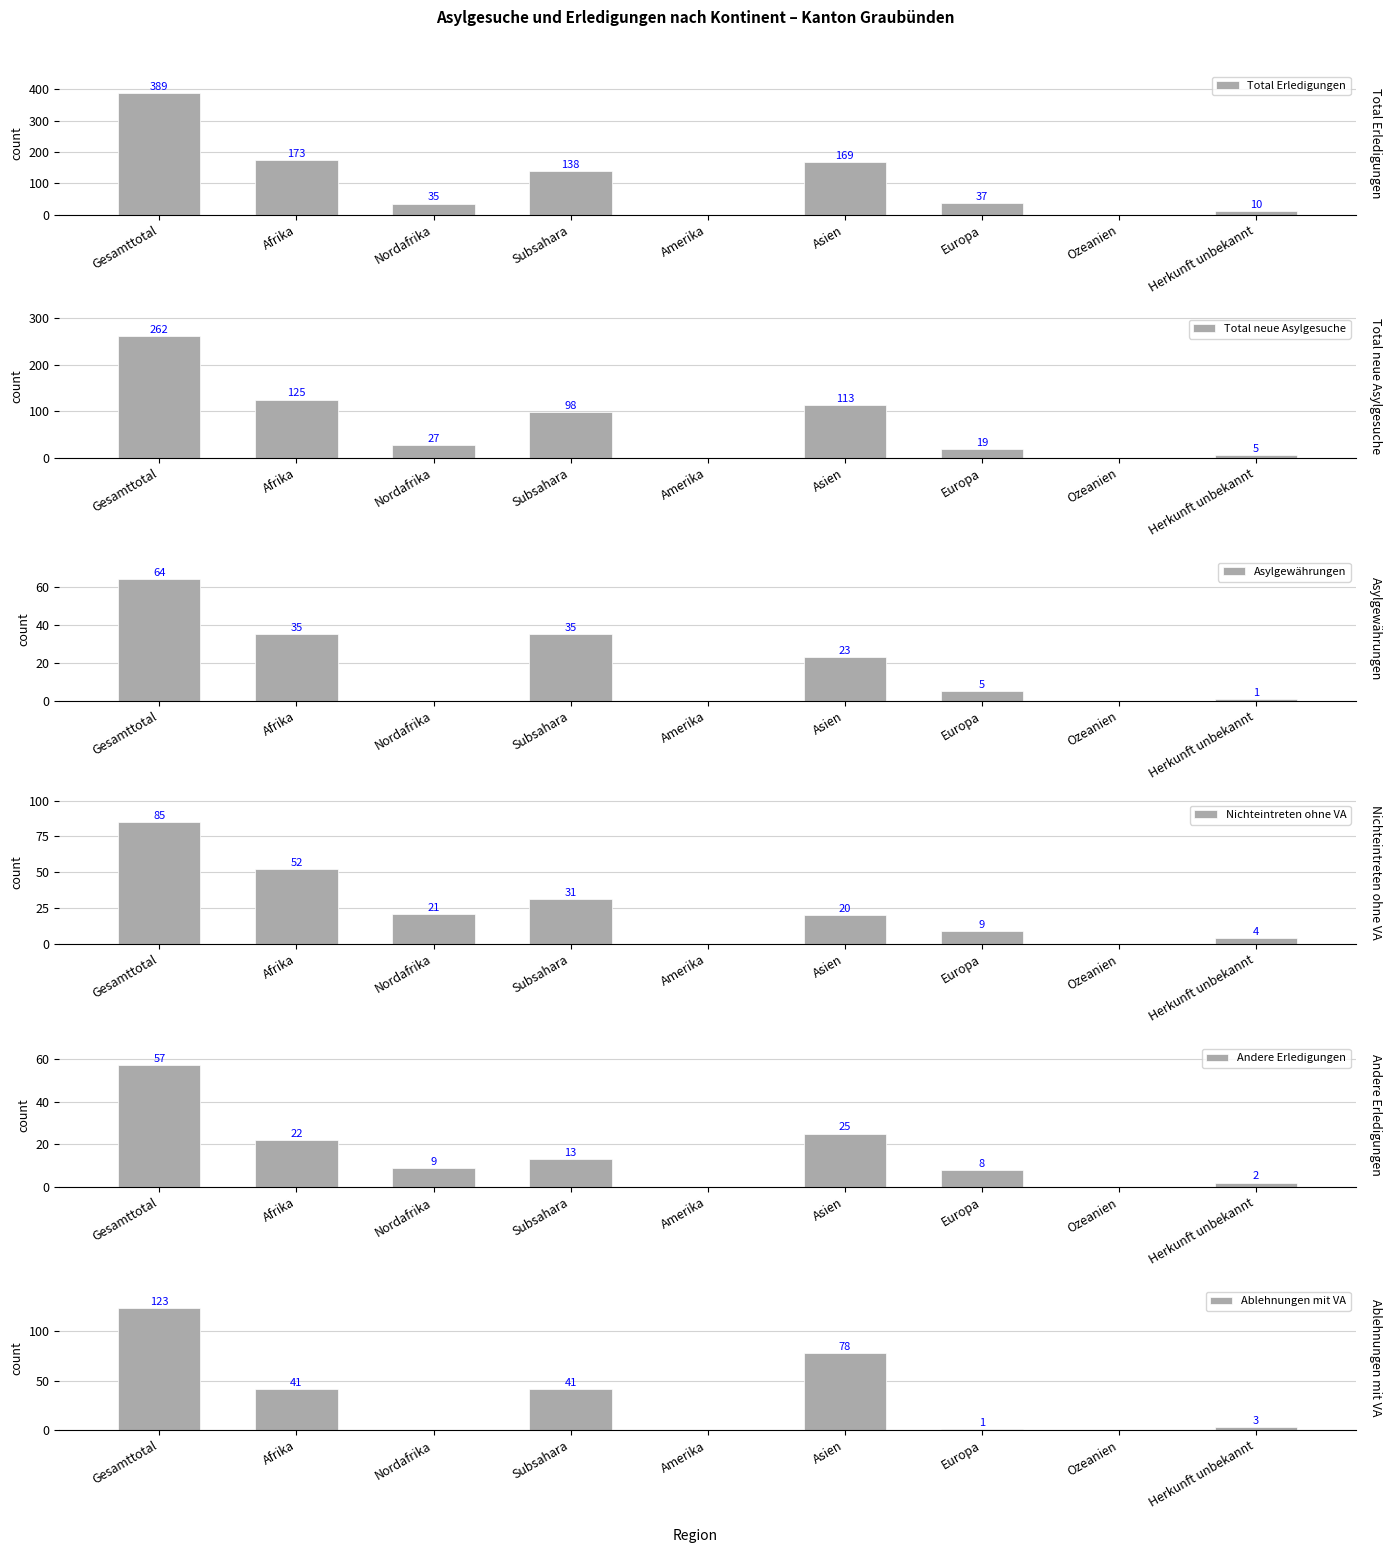

What is the difference between the highest and lowest values at Europa?

36